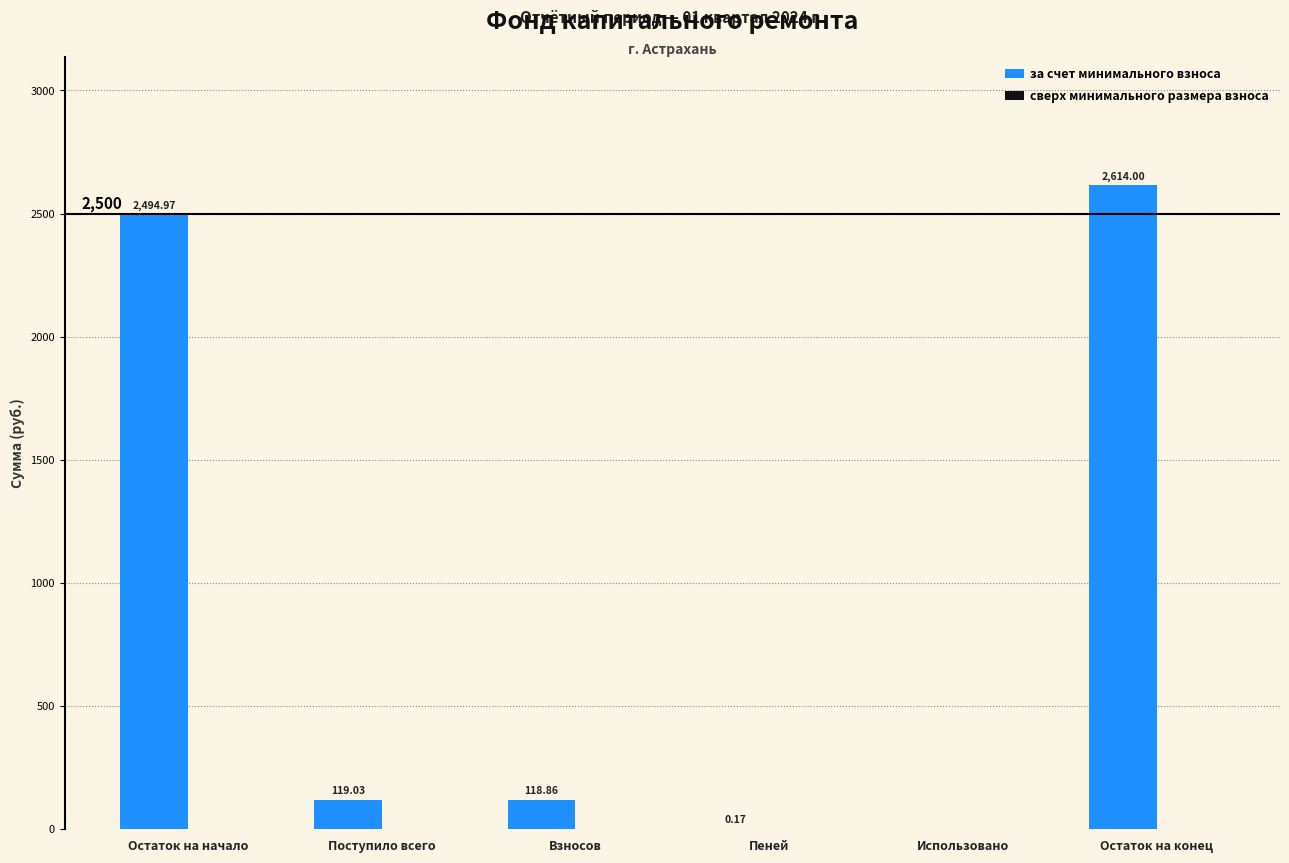

Which has a higher value, Пеней or Остаток на начало?

Остаток на начало